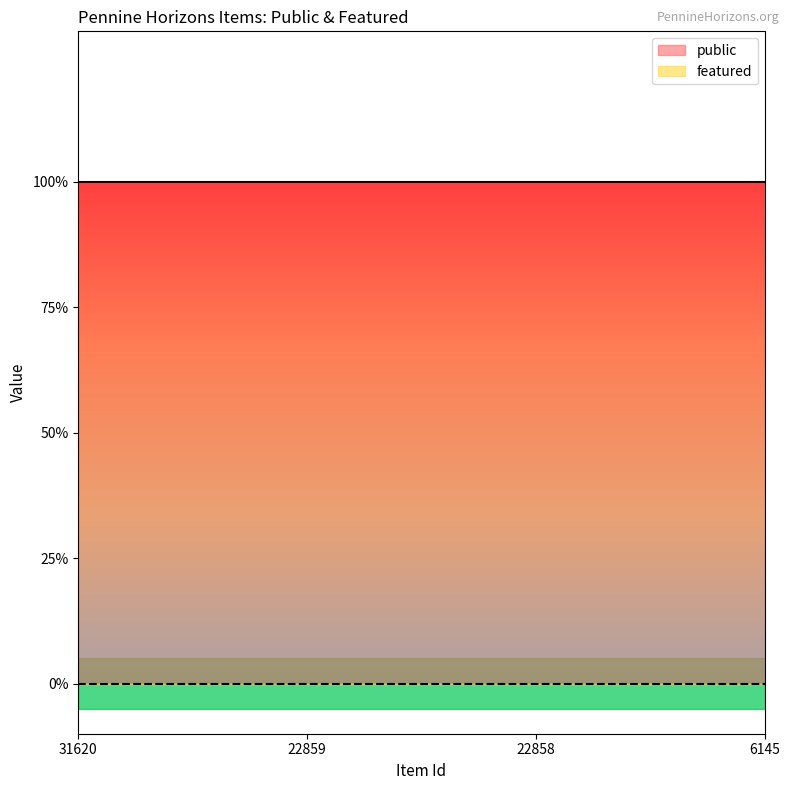

What is the approximate value of public at 31620?

1